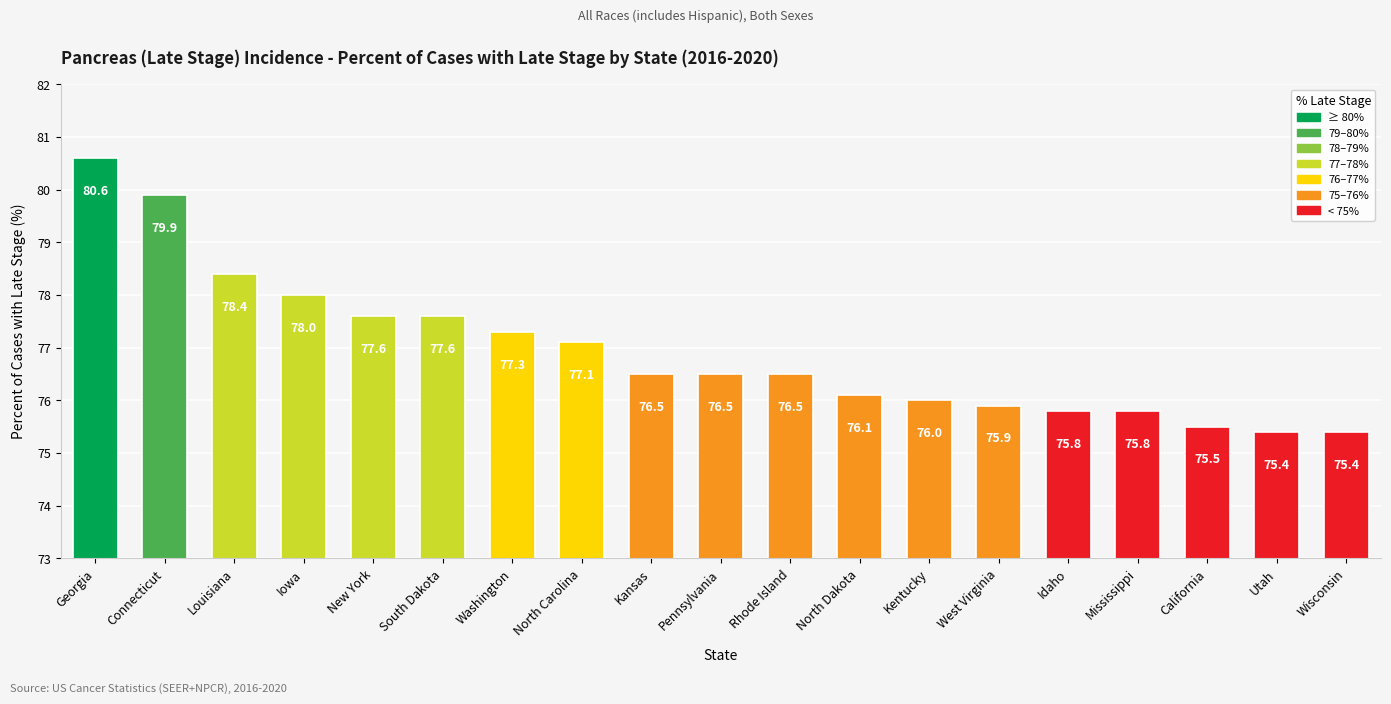

What is the value of the 17th bar from the left?

75.5